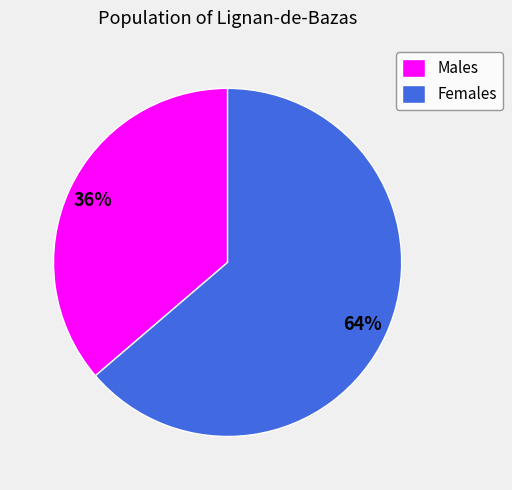

To the nearest percent, what percentage of the pie is Females?

64%